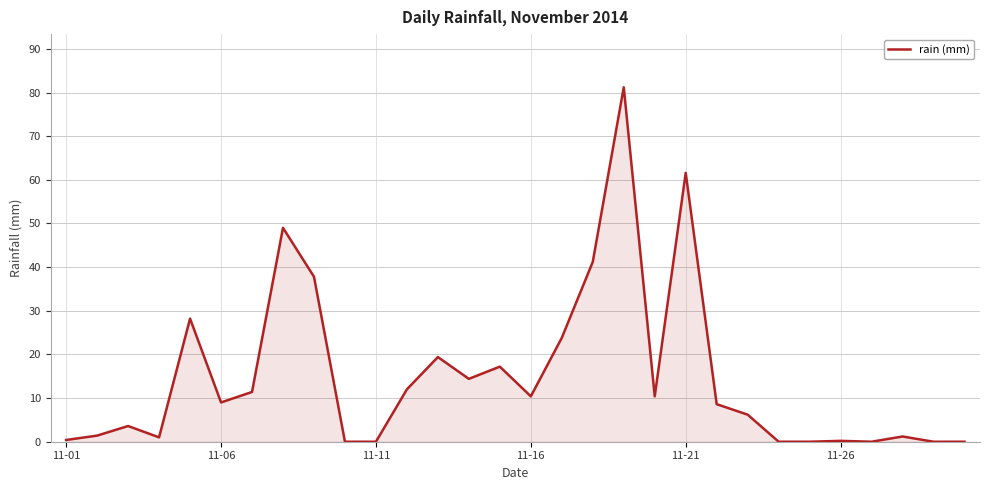

What is the greatest value displayed?

81.2